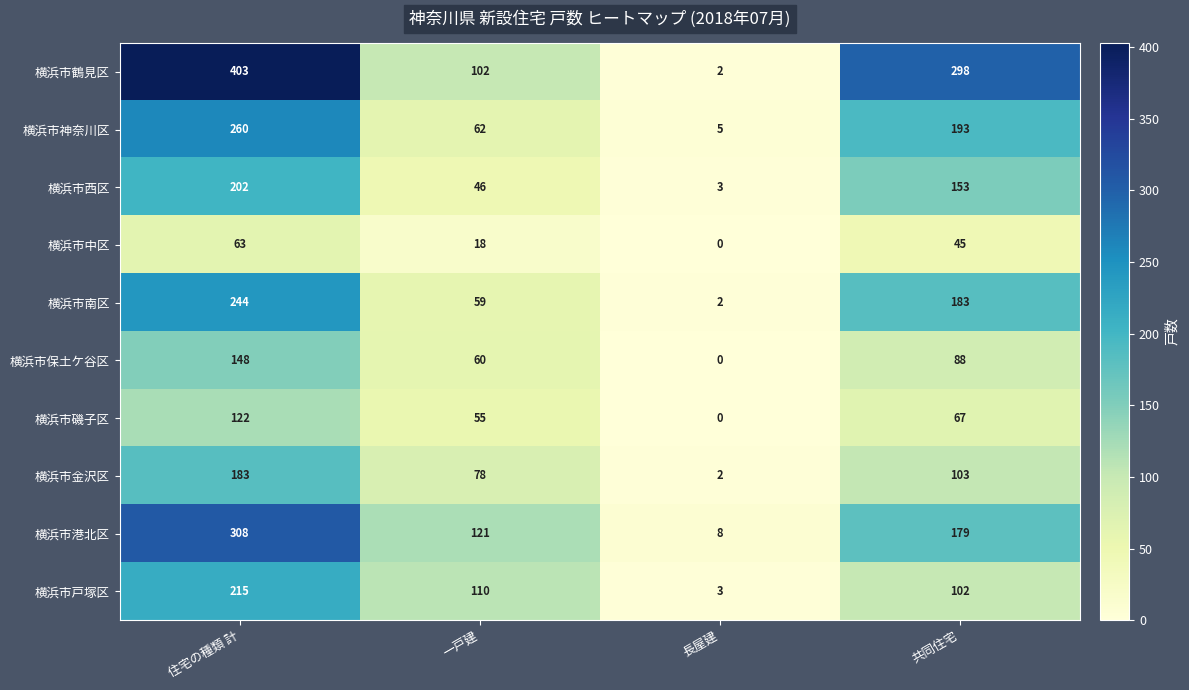

At which label does 横浜市西区 first exceed 153?

住宅の種類 計